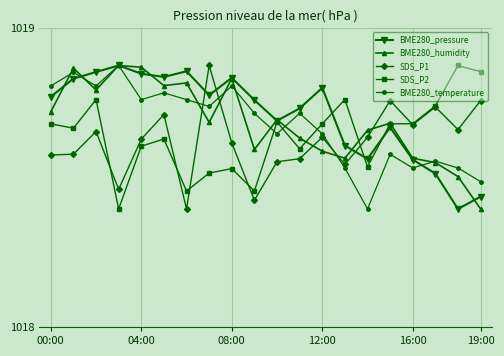

Count the number of categories in the chart.

20